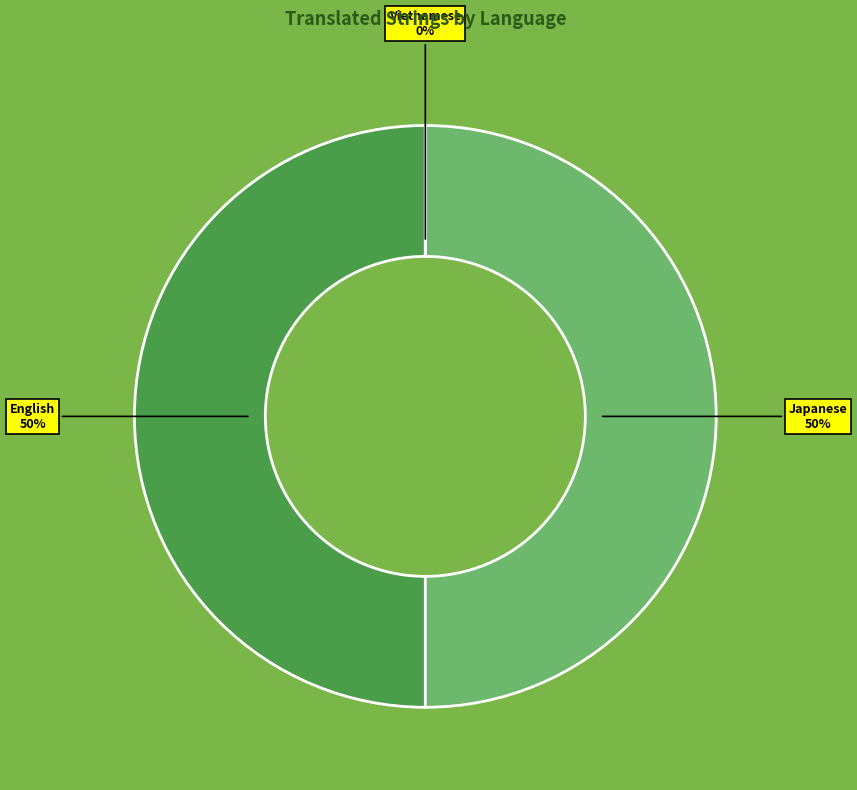

Does English represent more than half of the total?

No